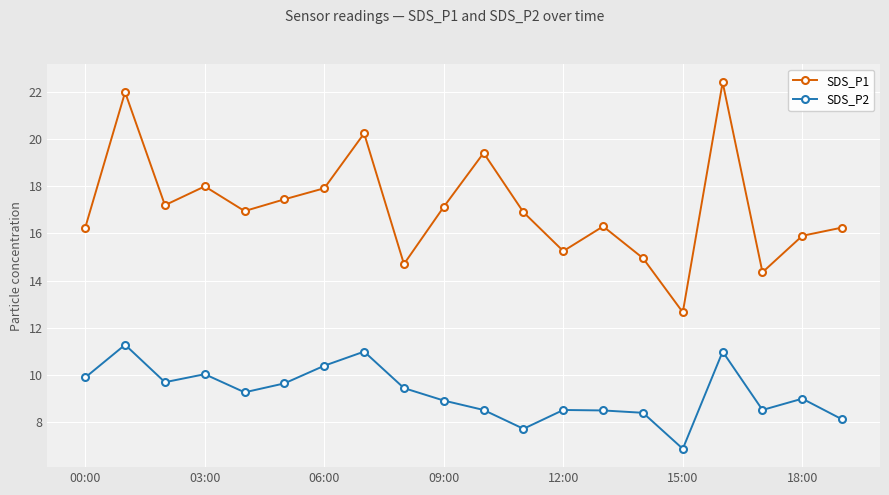

True or false: SDS_P2 and SDS_P1 intersect in this chart.

False